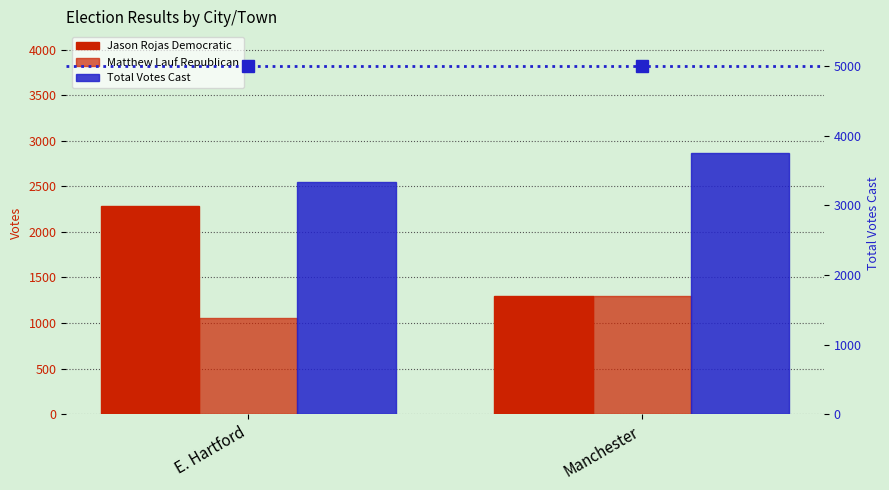

At how many categories does at least one series exceed 3441?

1